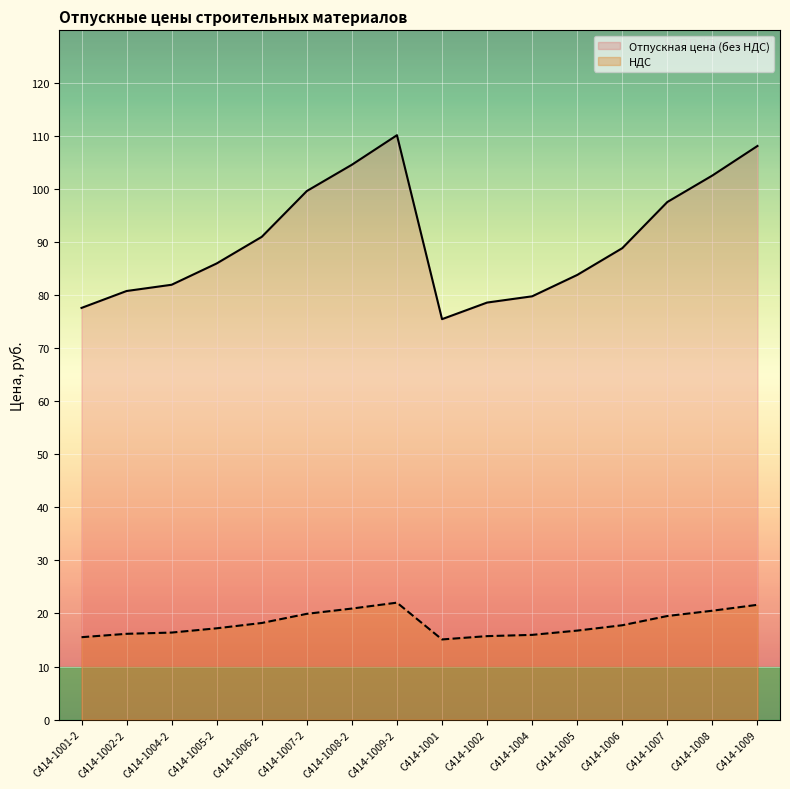

Between С414-1006 and С414-1001-2, which is larger?

С414-1006